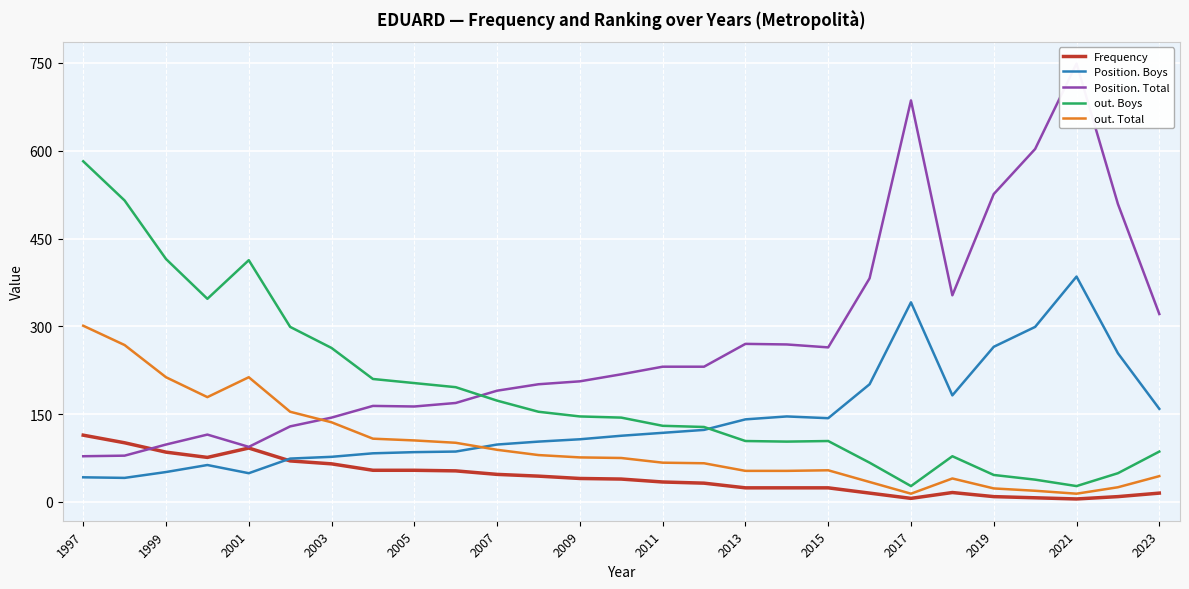

How many lines are shown in the chart?

5